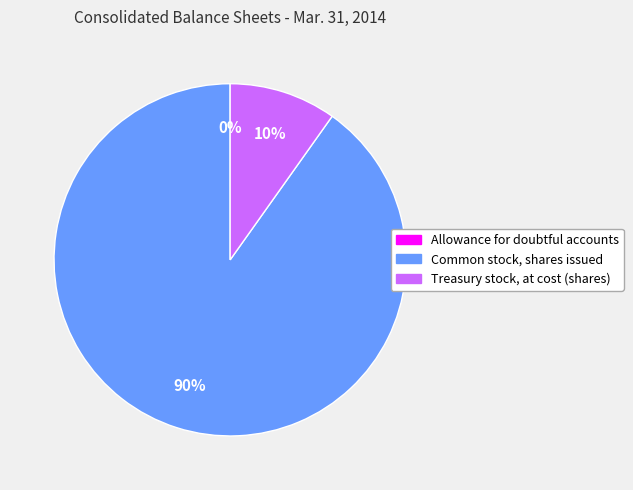

What percentage is the Common stock, shares issued slice, to the nearest percent?

90%